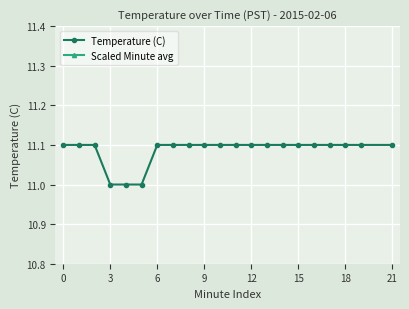

What is the sum of the Scaled Minute avg values at 12 and 3?

6.8